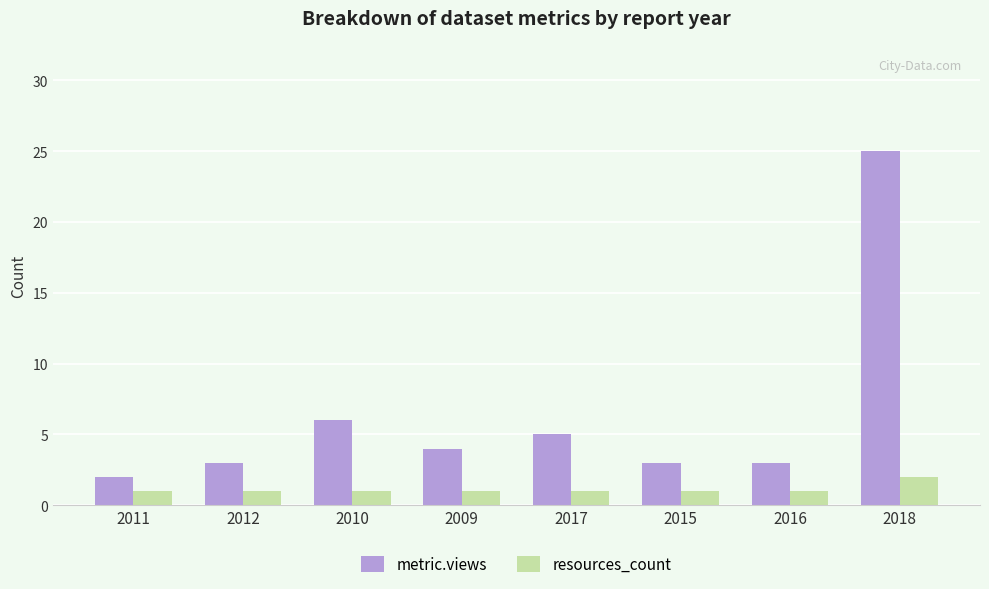

What is the maximum value shown in the chart?

25